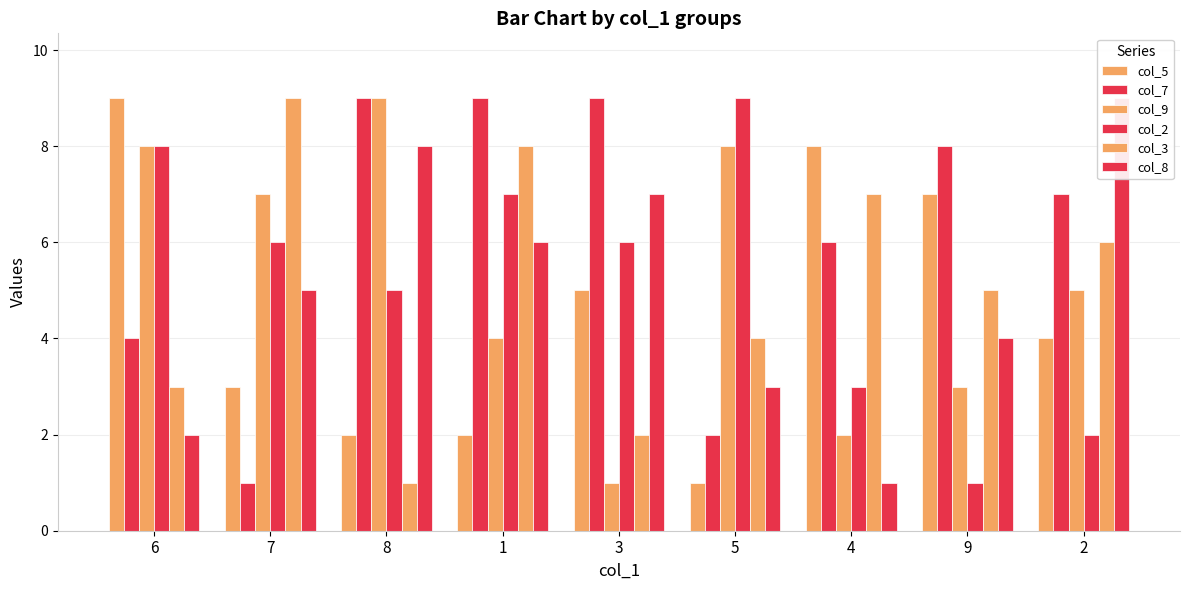

Between 9 and 7, which is larger?

9